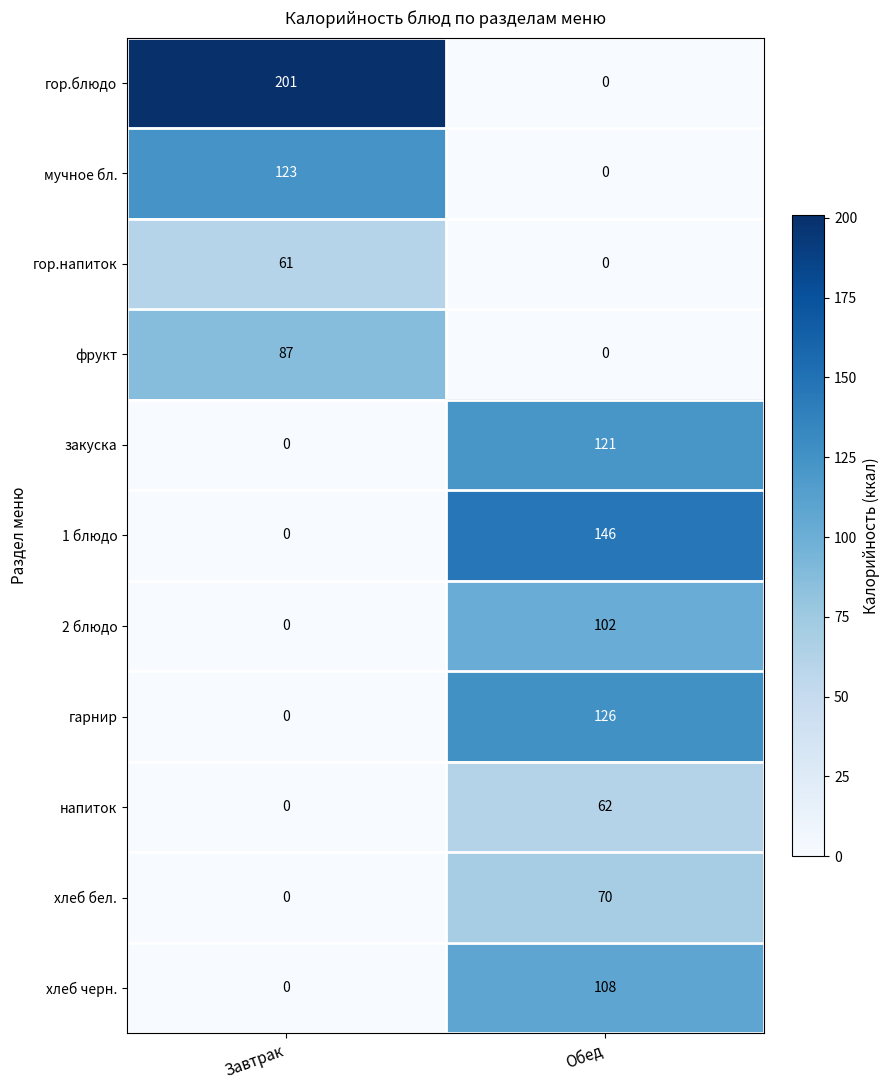

Which series has the widest spread of values?

гор.блюдо